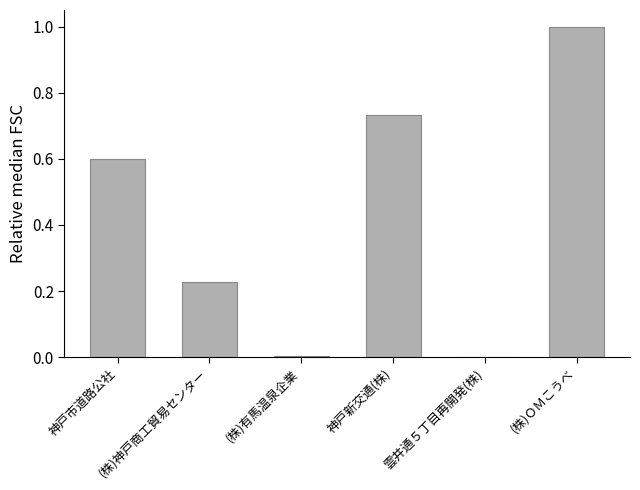

Between 雲井通５丁目再開発(株) and 神戸新交通(株), which is larger?

神戸新交通(株)